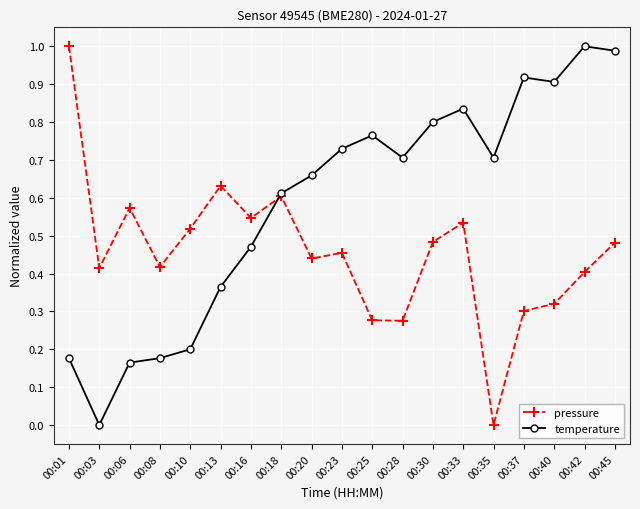

The value of temperature at 00:37 is 0.9. True or false?

True